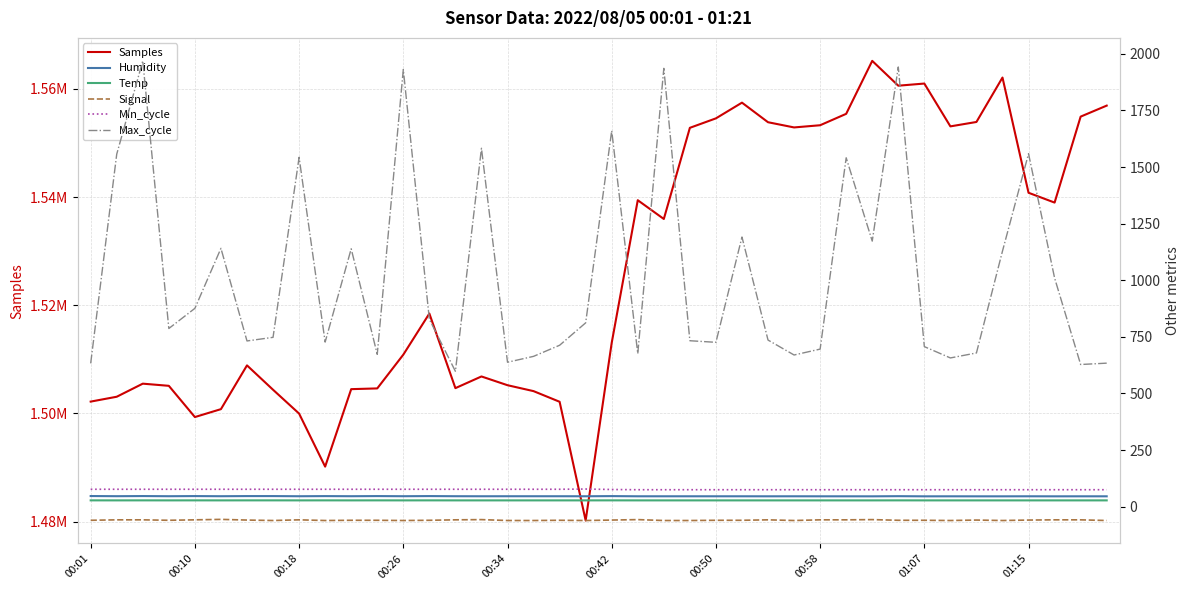

How many interior local peaks does the Min_cycle series have?

1